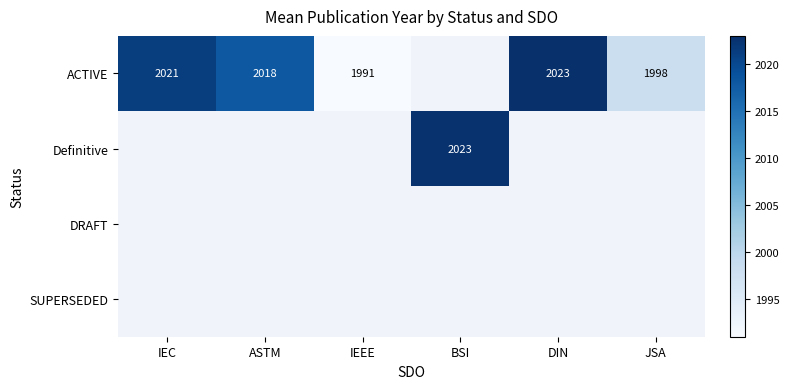

Count the number of categories in the chart.

6